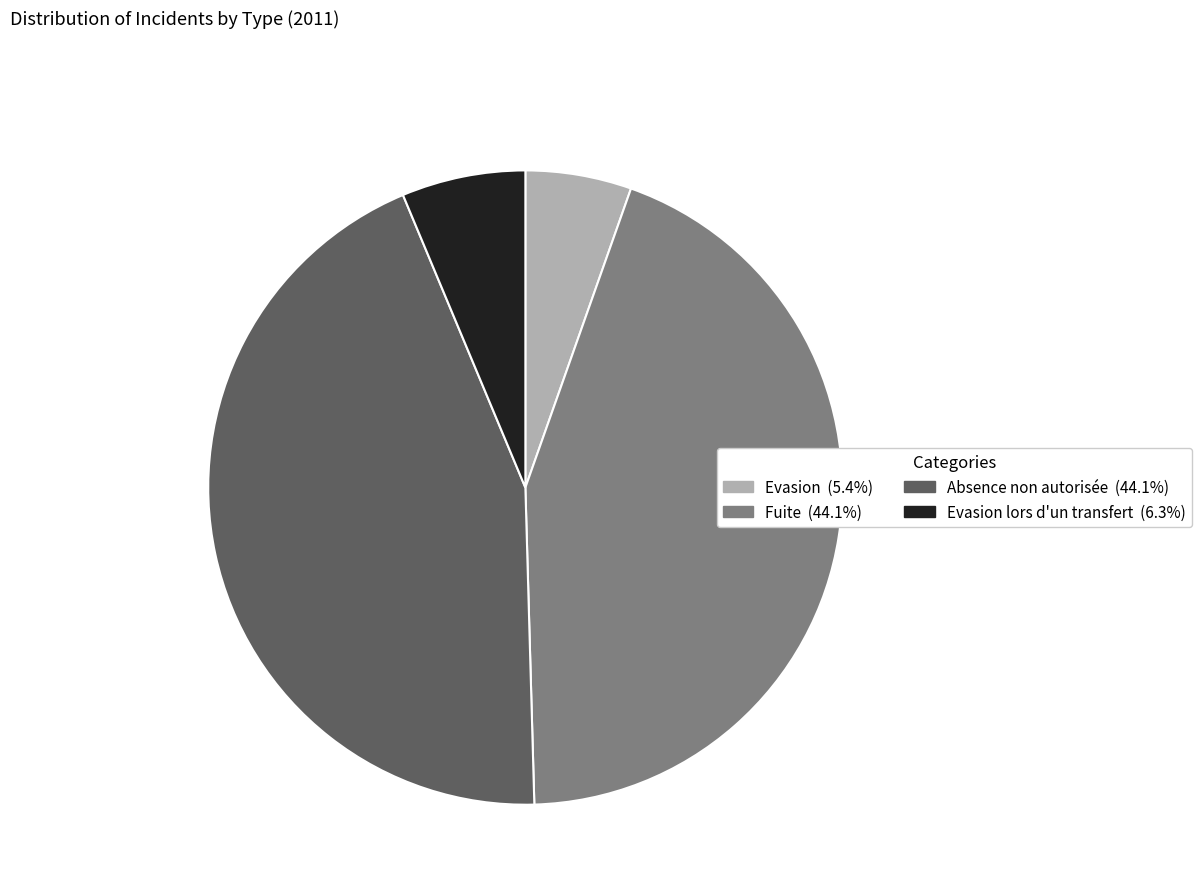

Is there a majority slice in this chart?

No